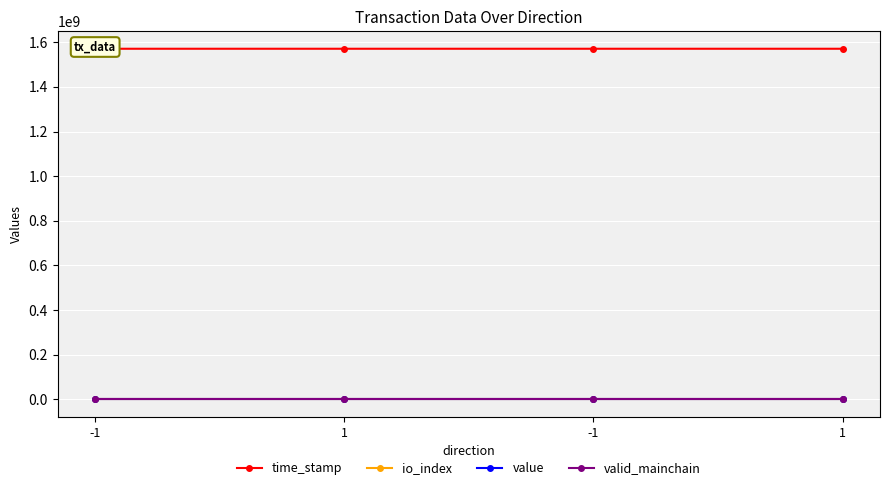

What is the difference between the highest and lowest values at 1?

1570851711.0